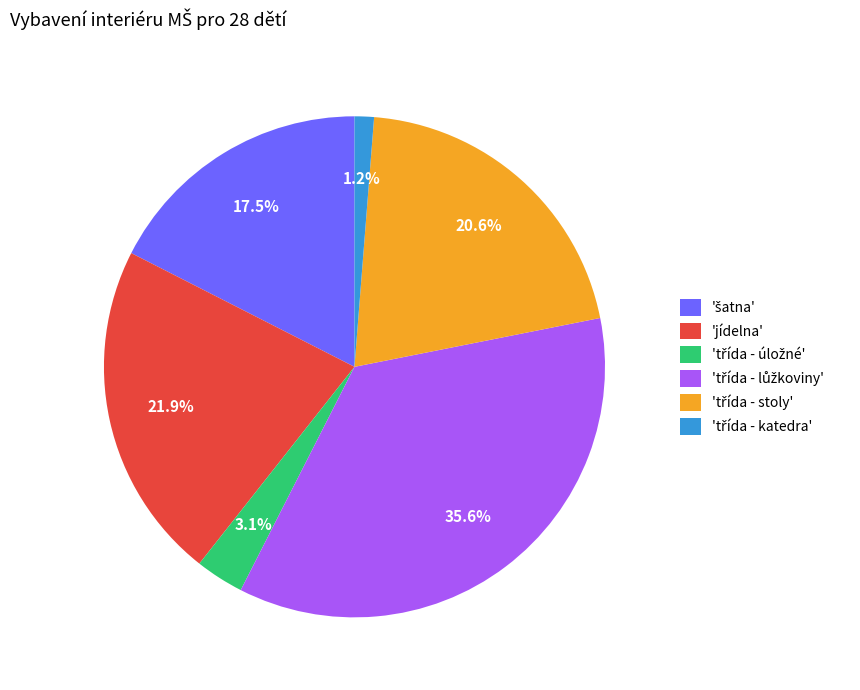

How much of the chart is everything except 'jídelna'?

78.1%